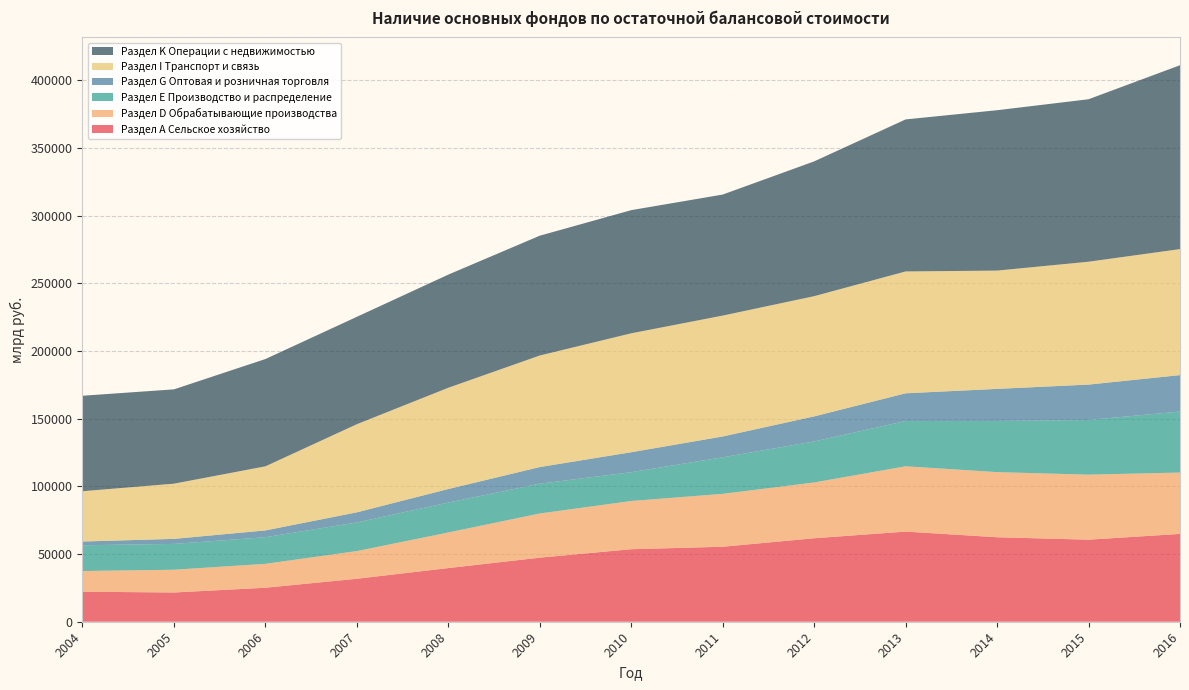

Reading right to left, list all the values displayed in this chart.

Раздел А Сельское хозяйство: 2016=64862	2015=60607	2014=62389	2013=66576	2012=61653	2011=55390	2010=53563	2009=47324	2008=39630	2007=31745	2006=25113	2005=21595	2004=22190
Раздел D Обрабатывающие производства: 2016=45325	2015=48017	2014=48111	2013=48235	2012=41201	2011=39066	2010=35608	2009=32631	2008=26292	2007=20448	2006=17654	2005=16805	2004=15258
Раздел E Производство и распределение: 2016=45060	2015=40391	2014=37769	2013=33451	2012=30296	2011=26994	2010=21281	2009=22010	2008=22113	2007=21132	2006=19666	2005=19083	2004=19022
Раздел G Оптовая и розничная торговля: 2016=26901	2015=26132	2014=23705	2013=20457	2012=18508	2011=15385	2010=14740	2009=12276	2008=9989	2007=7474	2006=5006	2005=3716	2004=2778
Раздел I Транспорт и связь: 2016=93072	2015=90752	2014=87367	2013=90000	2012=88794	2011=89280	2010=87835	2009=82396	2008=74791	2007=65096	2006=47338	2005=40768	2004=37144
Раздел K Операции с недвижимостью: 2016=135800	2015=119996	2014=118448	2013=112282	2012=99552	2011=89390	2010=90962	2009=88483	2008=83567	2007=79312	2006=79242	2005=69661	2004=70510